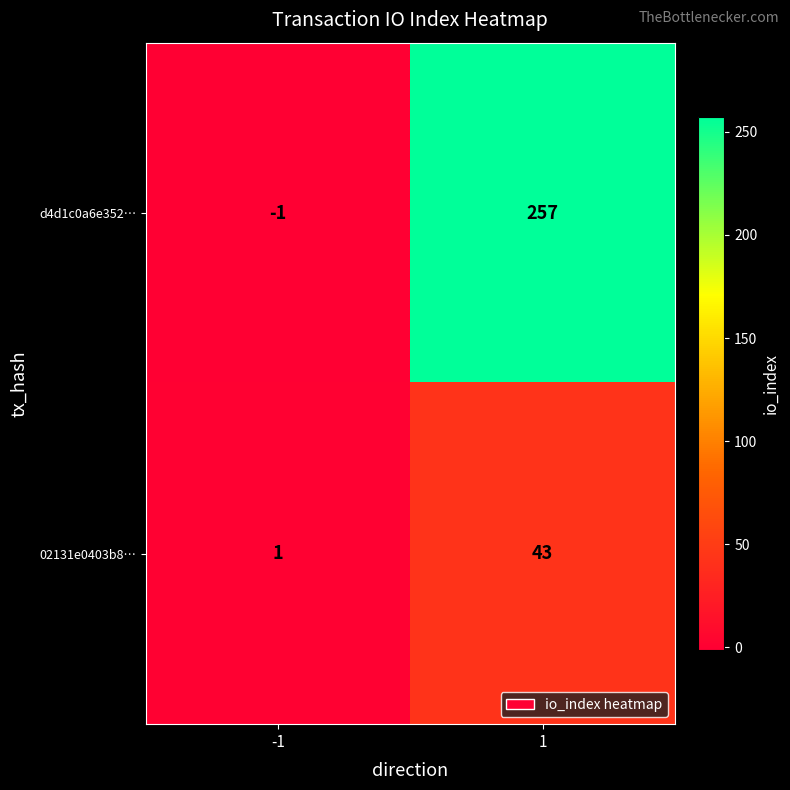

At which category does the chart reach its peak across all series?

1